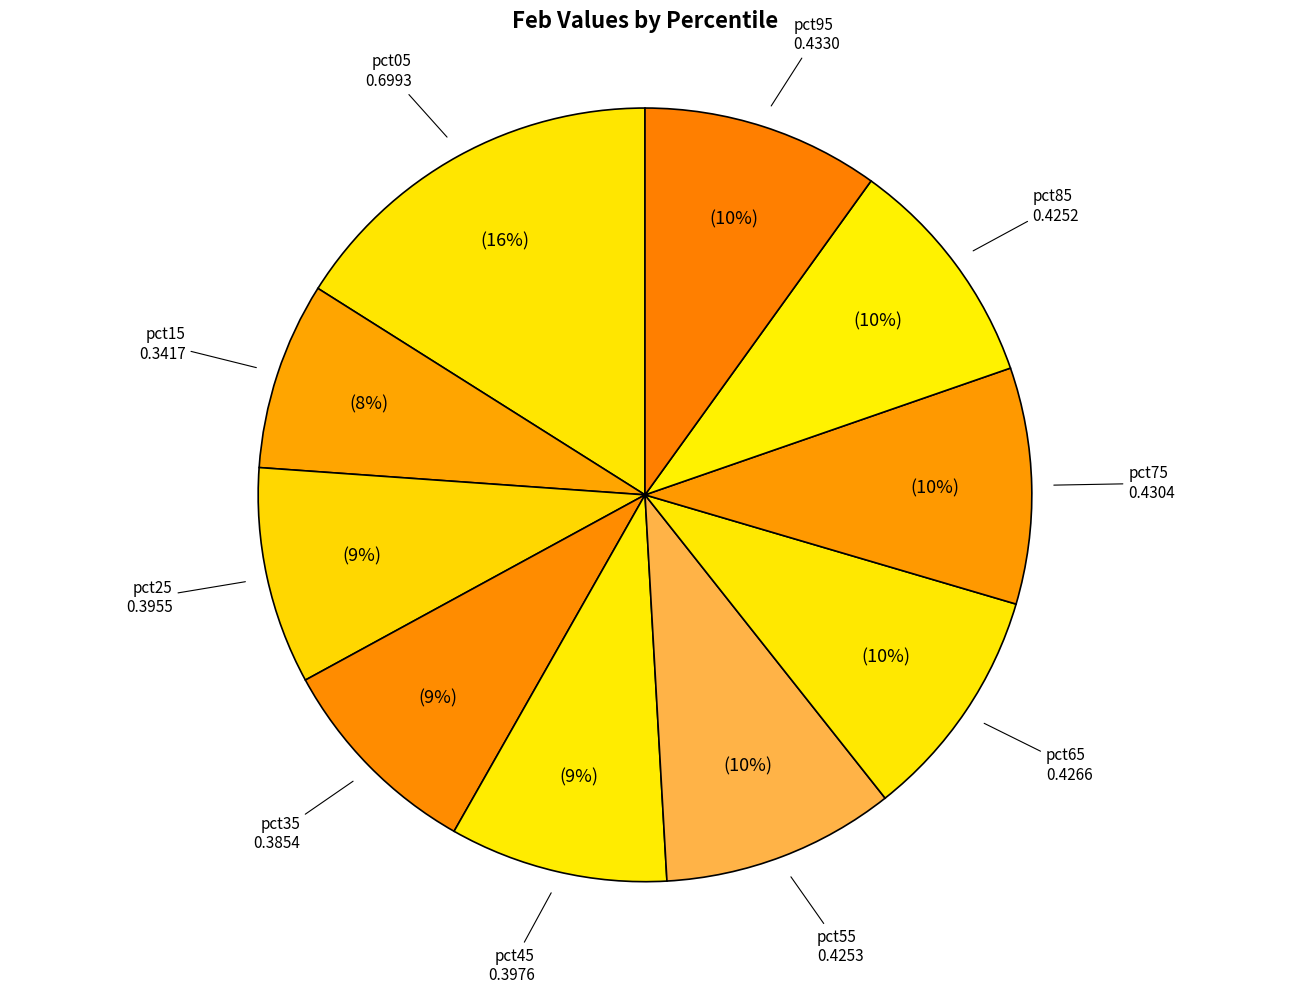

What is the smallest slice in the pie chart?

pct15